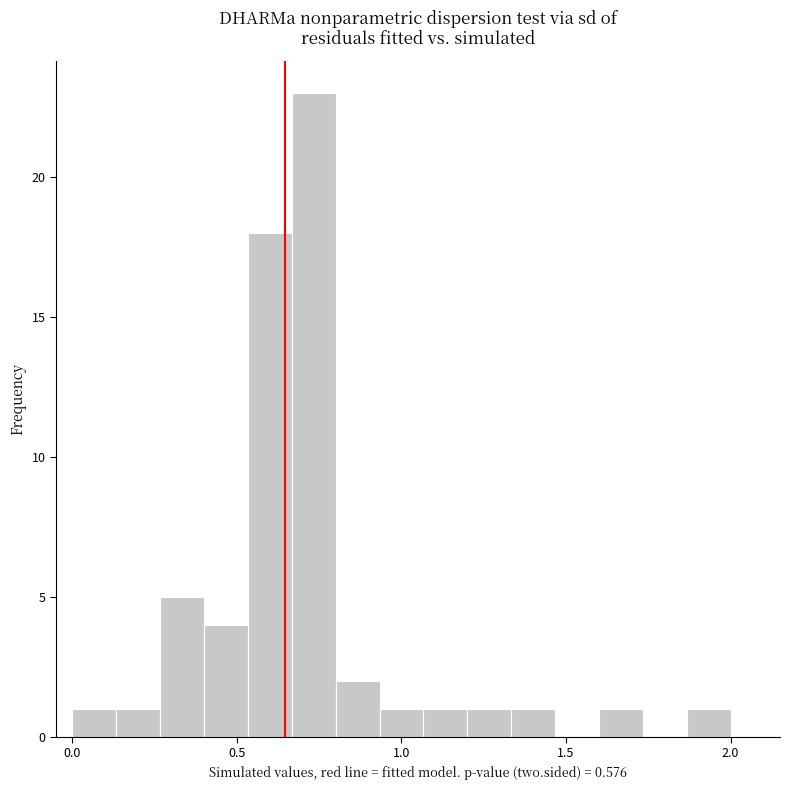

Around what value on the x-axis is the tallest bar? Give the approximate position of its centre, as read against the axis.

0.75